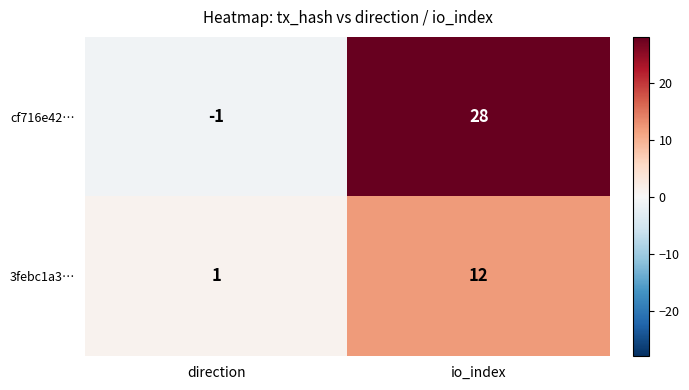

The cf716e42… series shows 0 at direction. True or false?

False